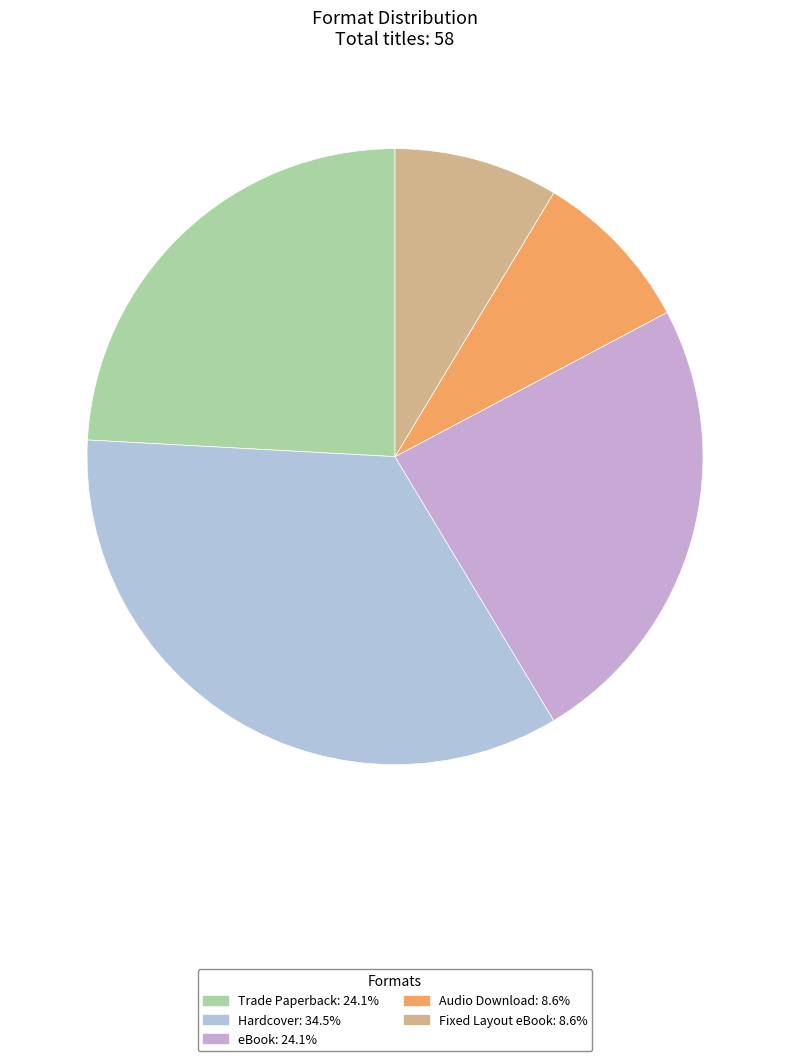

How many segments does this pie chart have?

5